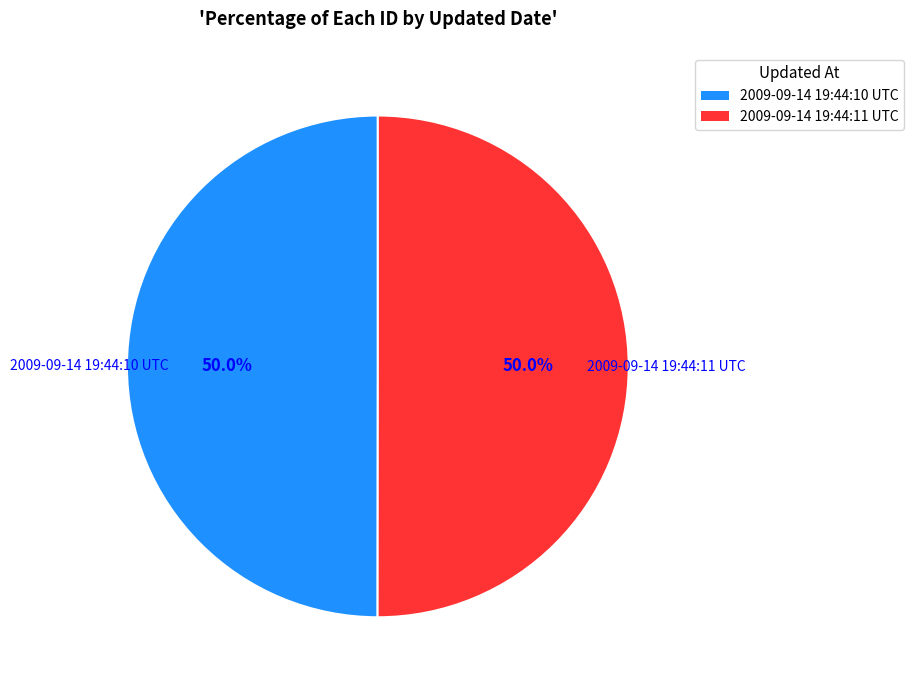

What percentage is NOT represented by 2009-09-14 19:44:10 UTC?

50.0%